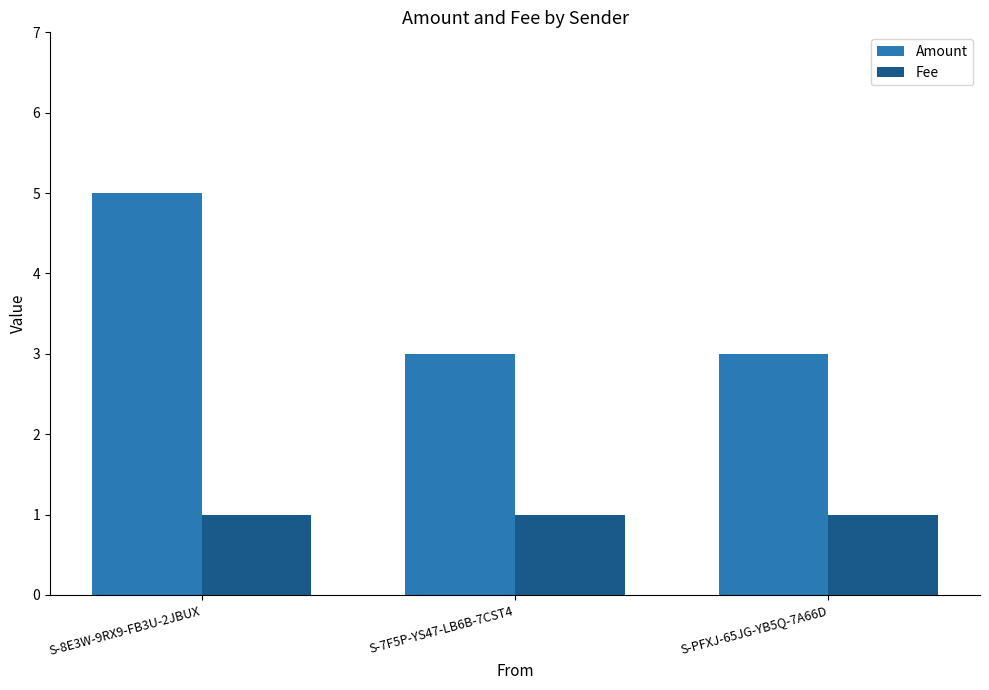

How many groups of bars are there?

3